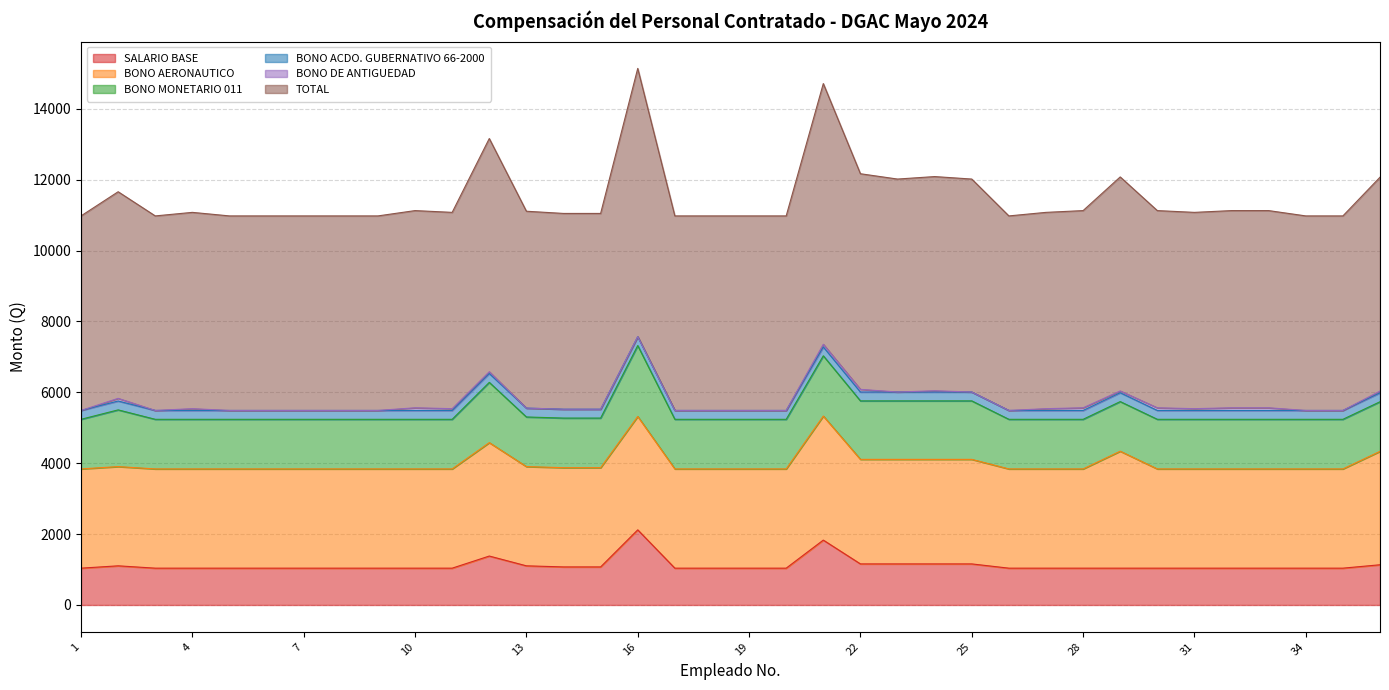

What value does the BONO AERONAUTICO series have at 12, to the nearest 50?

3200